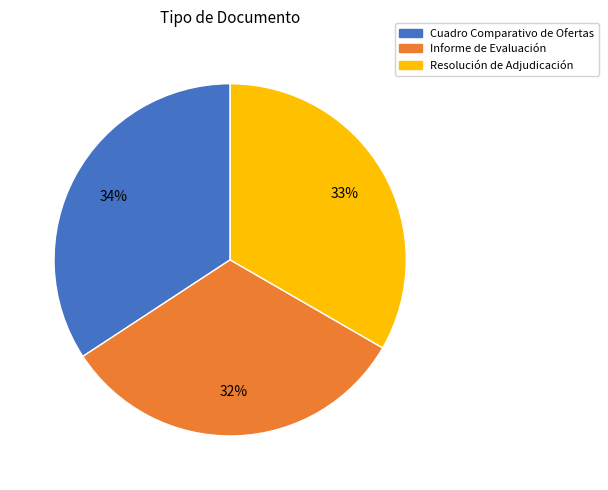

Approximately how many times larger is the value at Cuadro Comparativo de Ofertas compared to Informe de Evaluación?

1.1